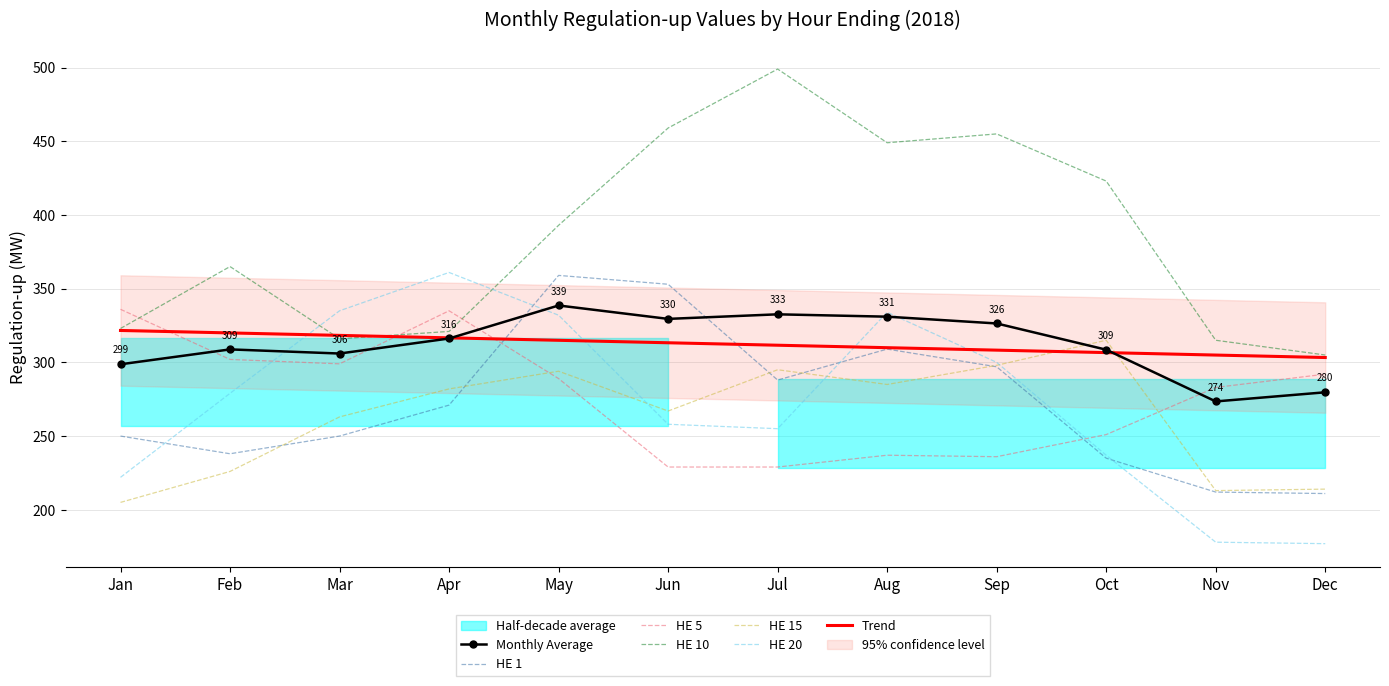

True or false: HE 1 and HE 10 intersect in this chart.

False